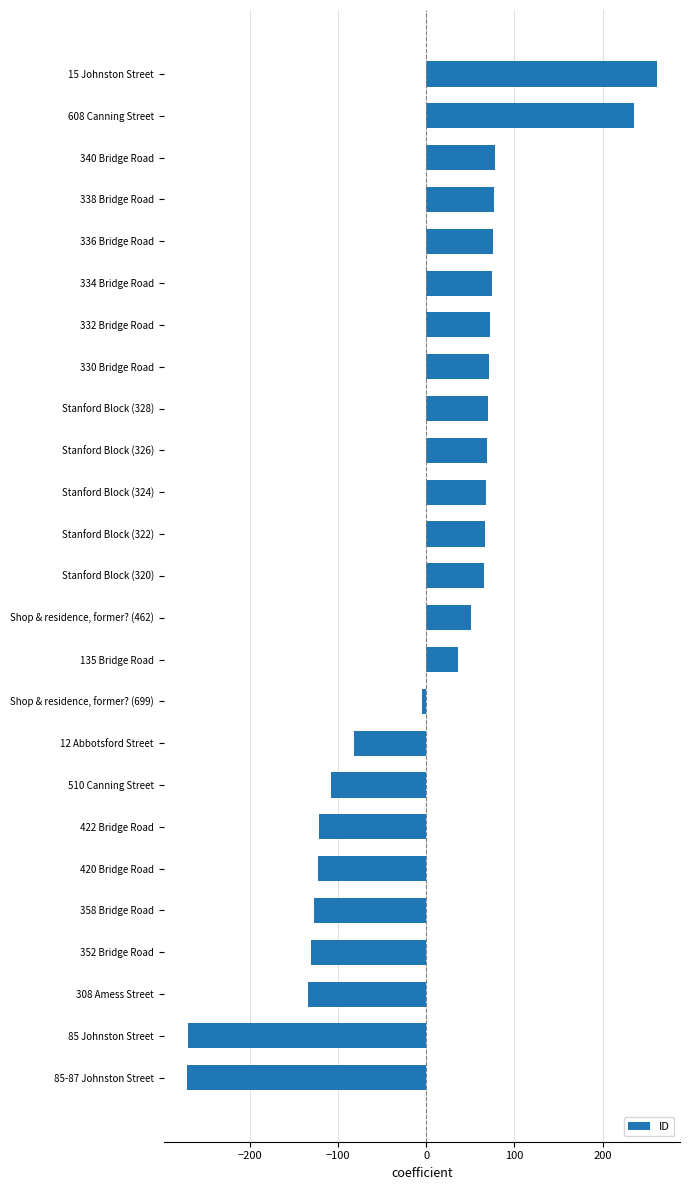

What is the maximum value shown in the chart?

261